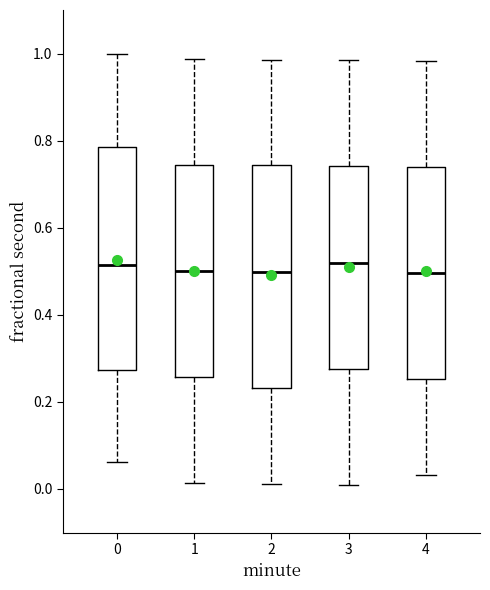

Where is the upper edge of the box at x = 2 on the y-axis? The values are not printed on the chart, so give them approximately, as read against the axis.

0.74